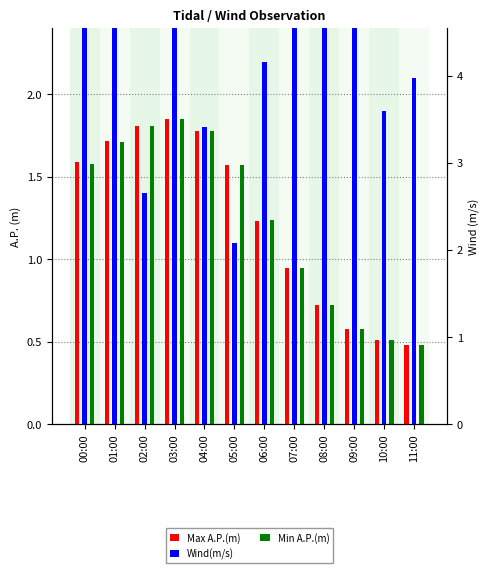

Are the bars grouped side by side (vs. stacked)?

Yes